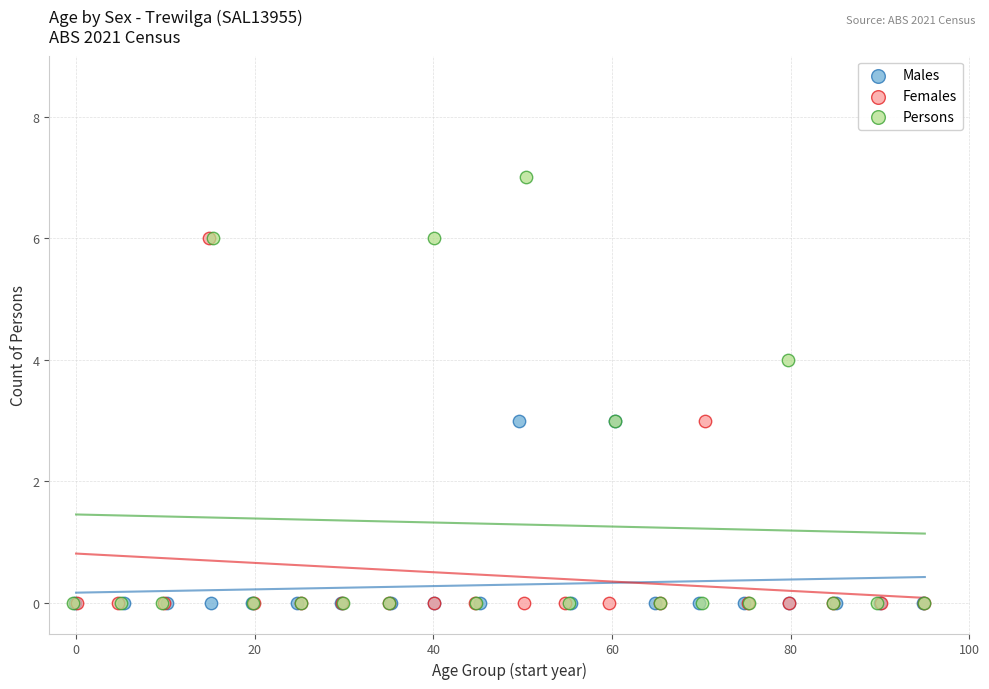

What are all the series names shown in the legend?

Males, Females, Persons